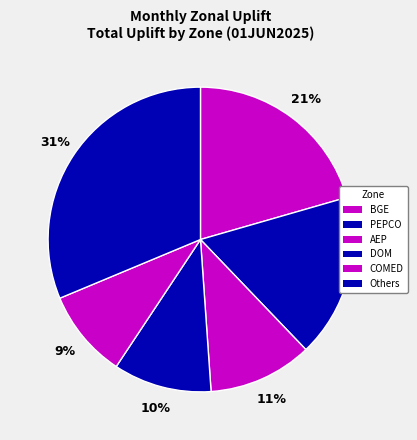

Count the number of slices in the pie.

6